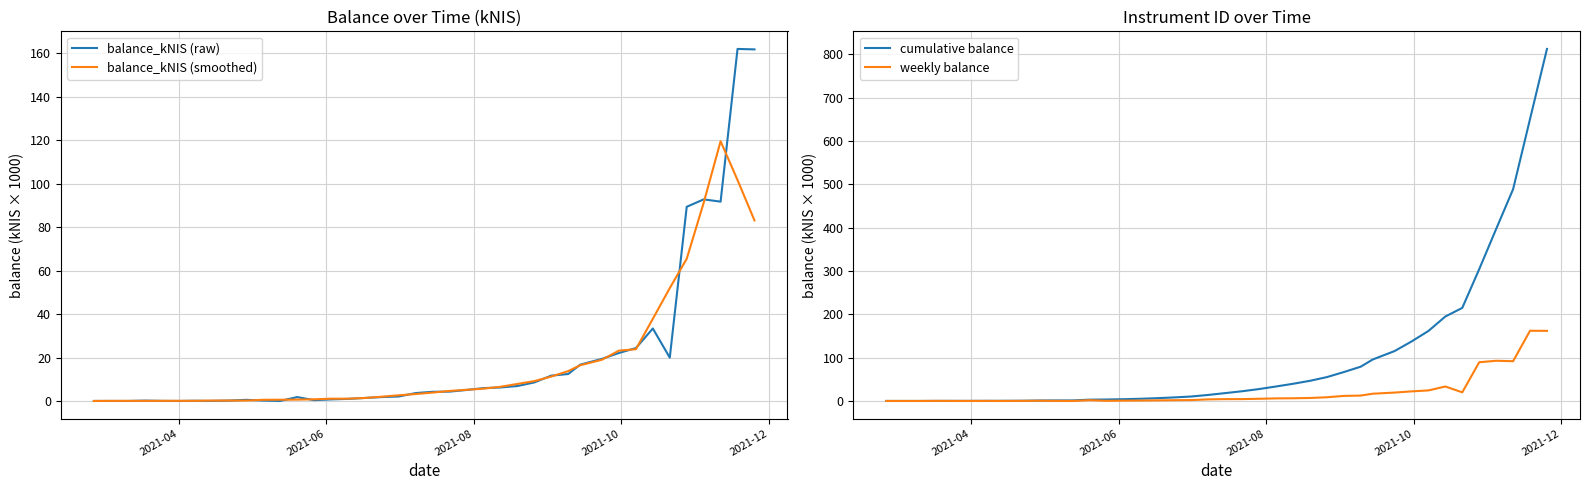

Which series ends up on top after the final intersection of weekly balance and balance_kNIS (smoothed)?

weekly balance